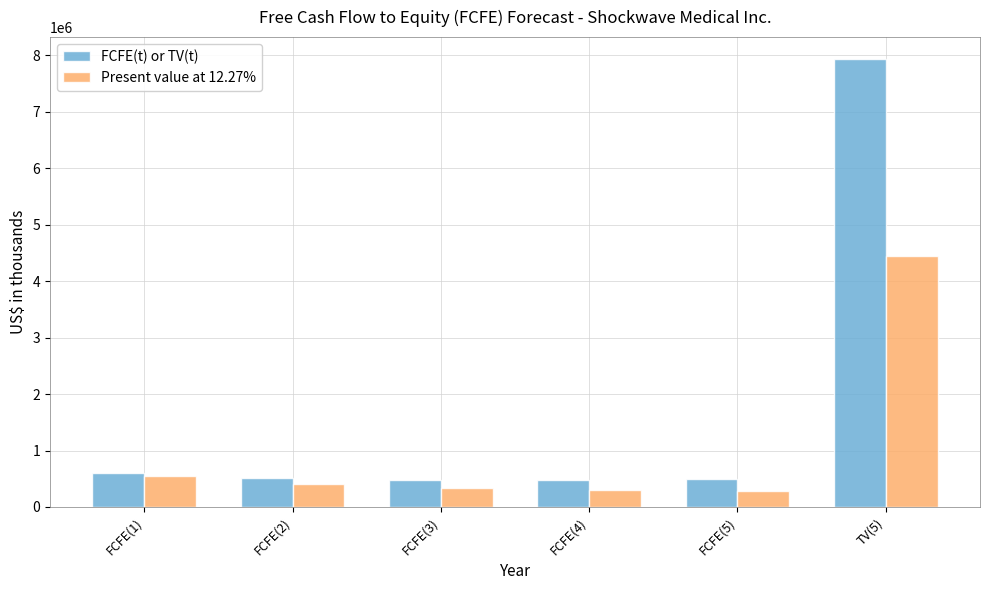

Which series has the widest spread of values?

FCFE(t) or TV(t)